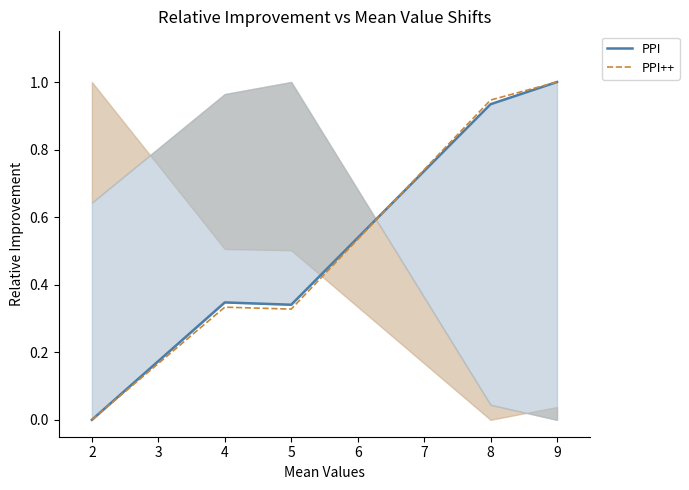

How many values in PPI++ are above zero?

4